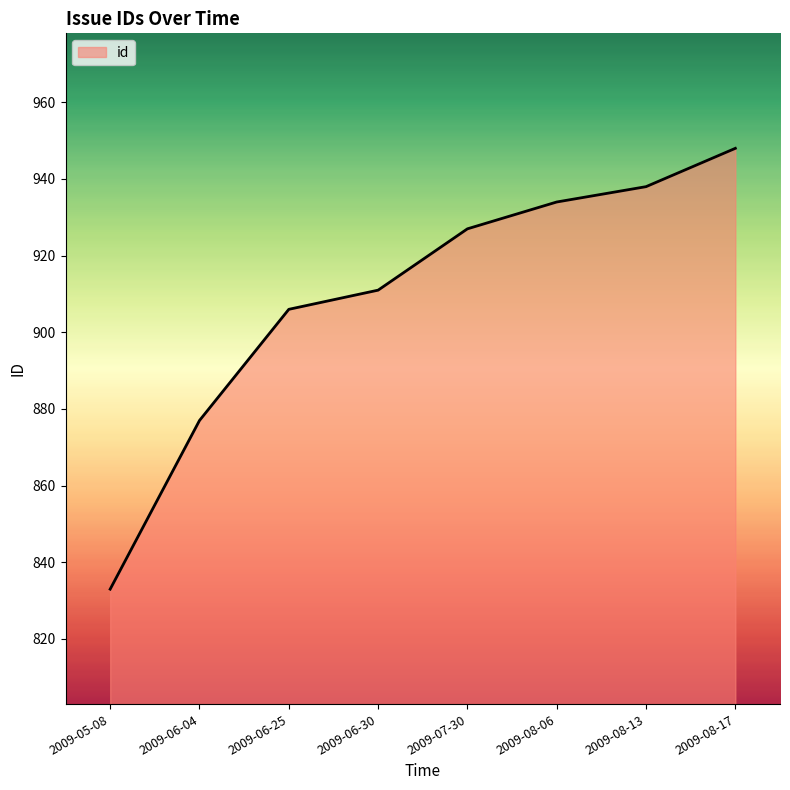

Reading left to right, transcribe all the data shown in this chart.

2009-05-08=833	2009-06-04=877	2009-06-25=906	2009-06-30=911	2009-07-30=927	2009-08-06=934	2009-08-13=938	2009-08-17=948